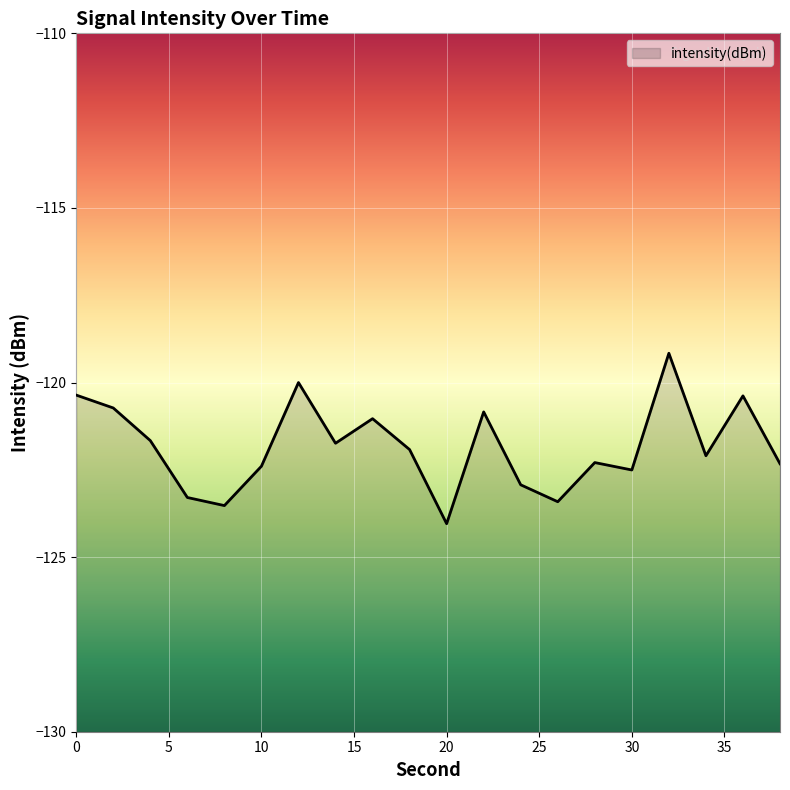

At which category does the data reach its first local valley?

8